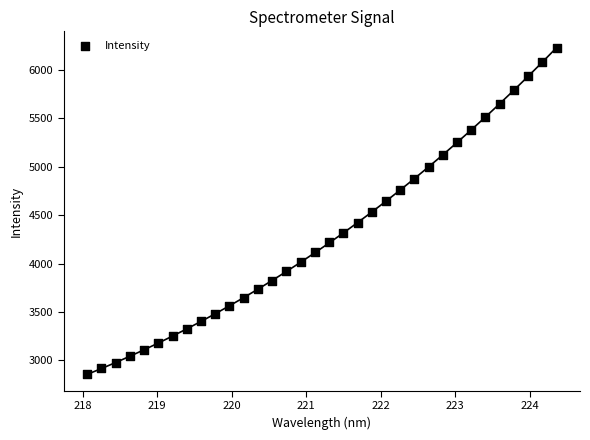

What is the range of Y values (max minus min)?

3374.2